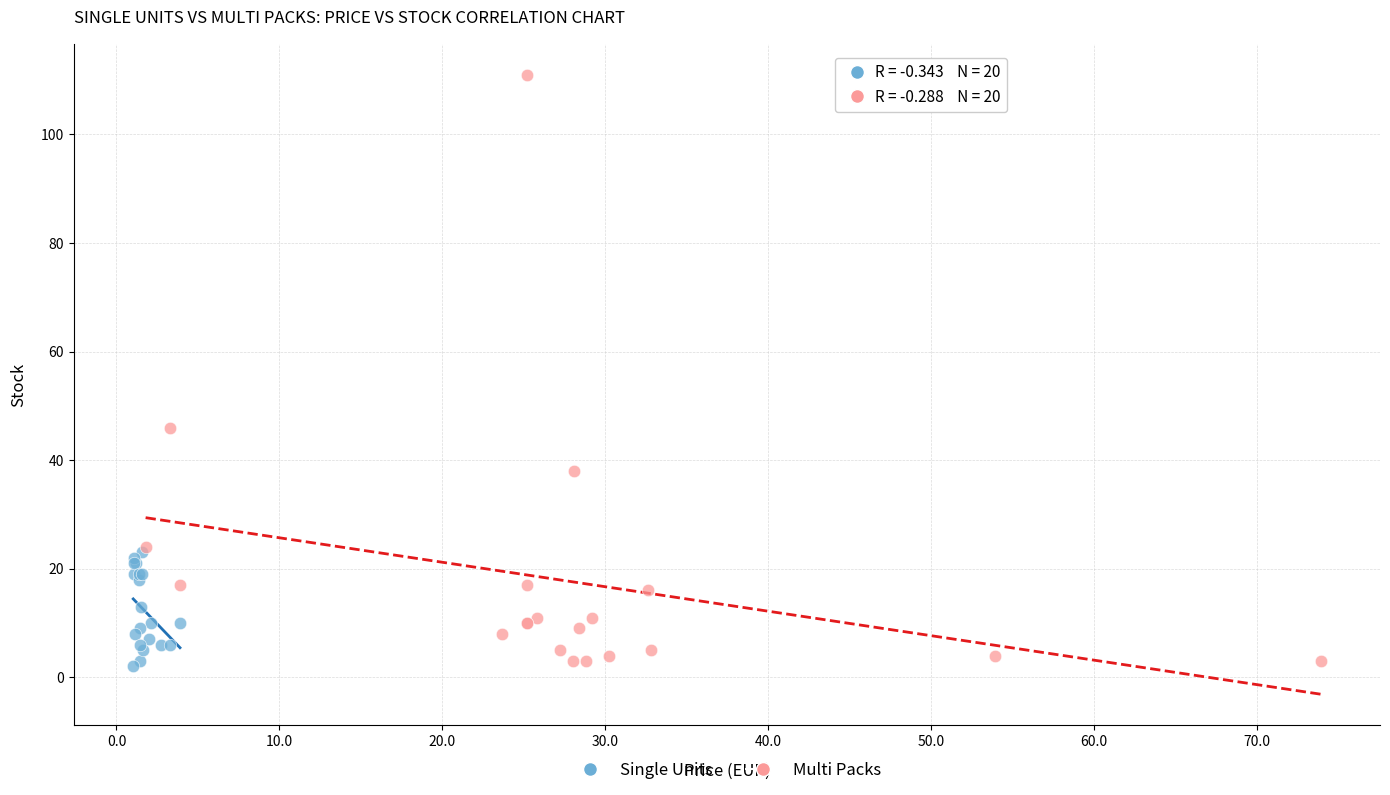

Which series contains the highest Y value?

Multi Packs